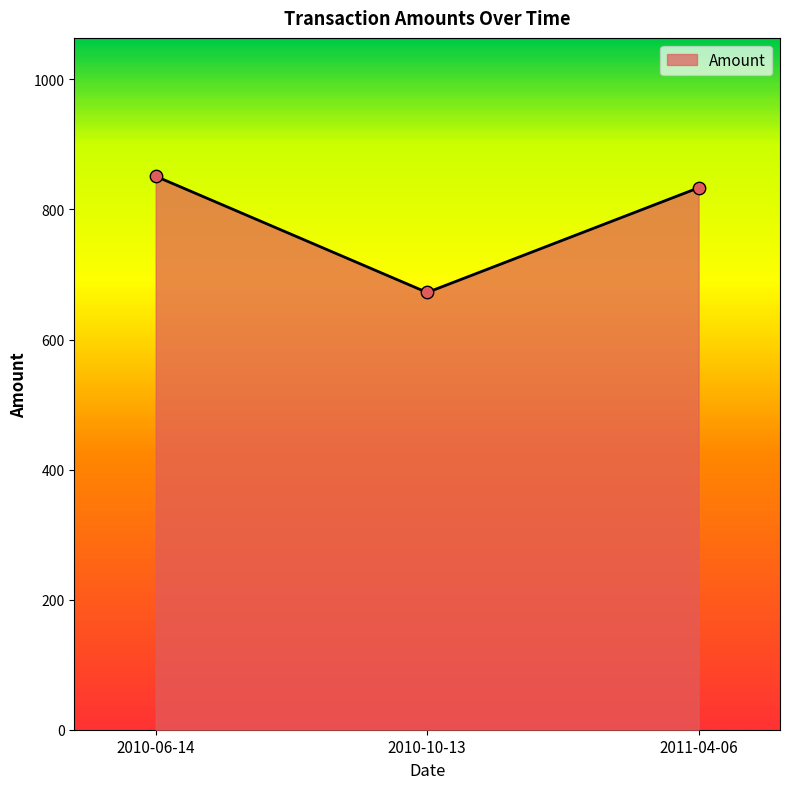

Approximately how many times larger is the value at 2010-10-13 compared to 2011-04-06?

0.8